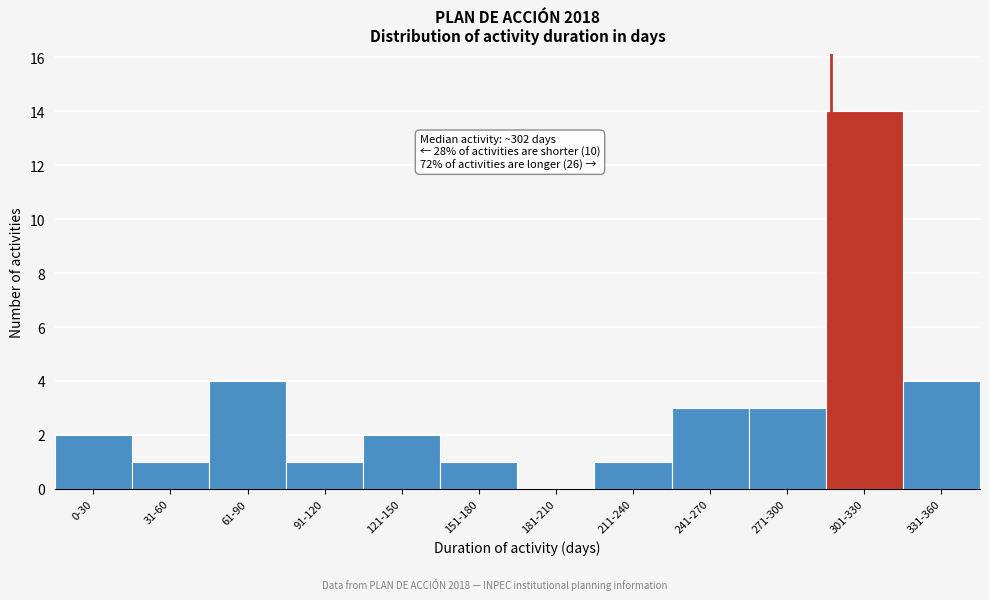

Reading right to left, extract all data points from this chart.

331-360=4	301-330=14	271-300=3	241-270=3	211-240=1	181-210=0	151-180=1	121-150=2	91-120=1	61-90=4	31-60=1	0-30=2